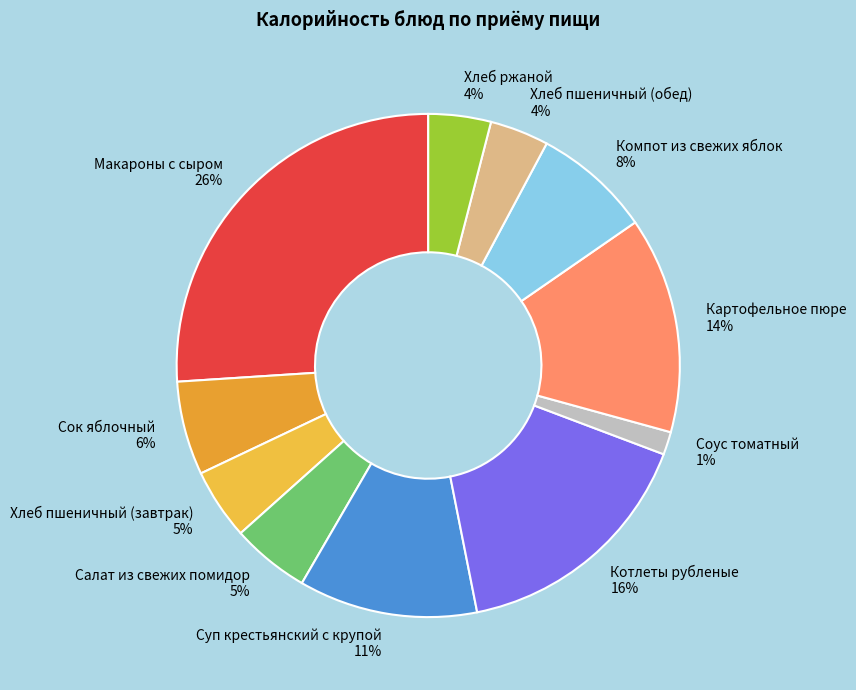

The Котлеты рубленые slice represents 8% of the pie. True or false?

False